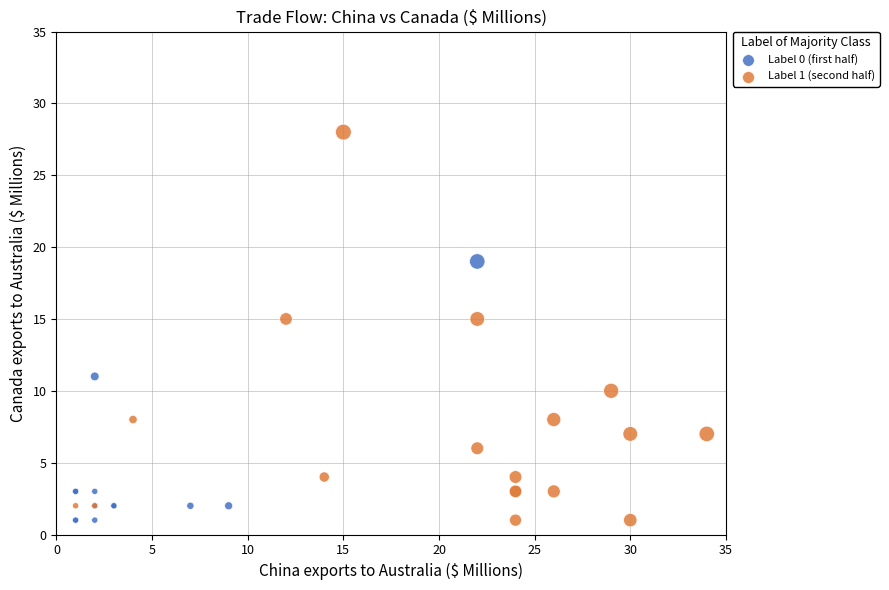

Which series has the widest spread of Y values?

Label 1 (second half)